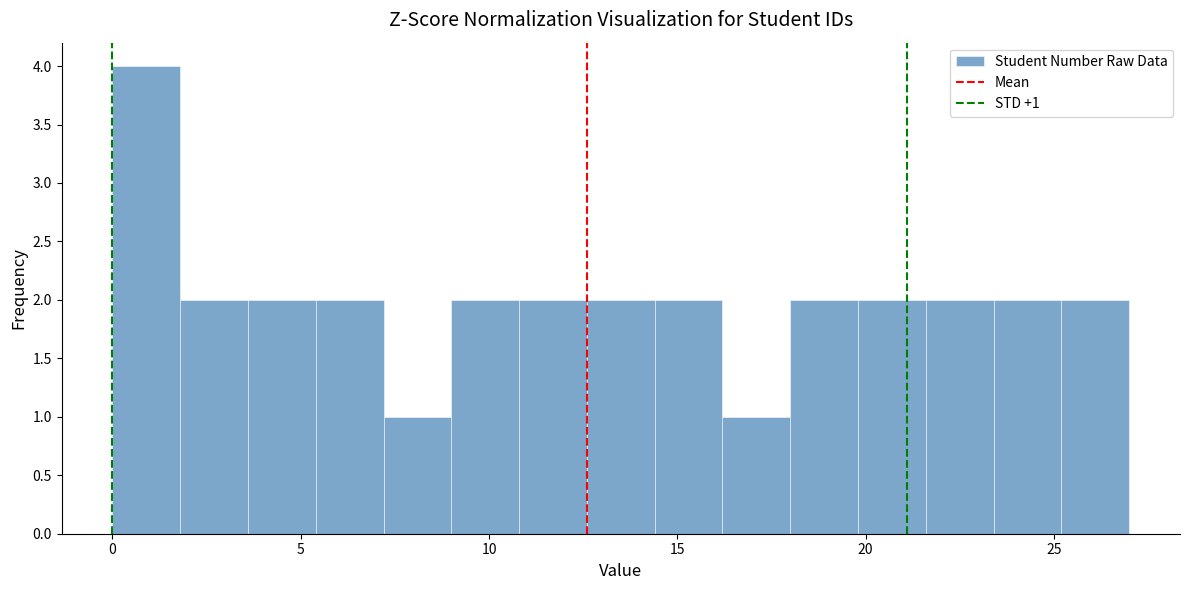

Around what value on the x-axis is the tallest bar? Give the approximate position of its centre, as read against the axis.

1.0